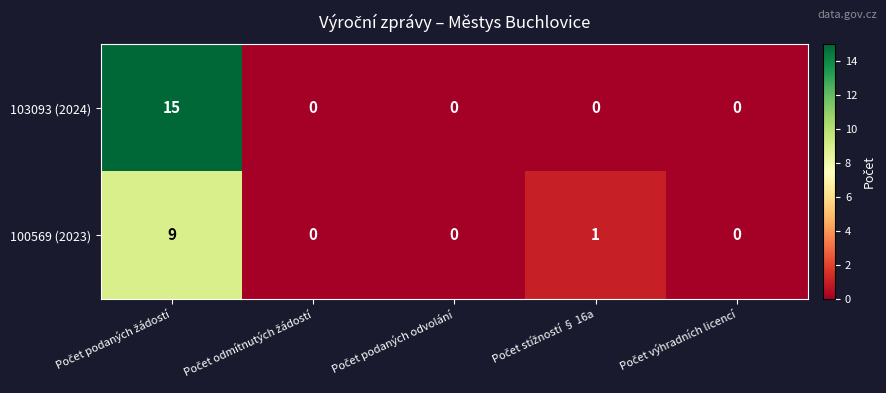

What is the difference between the maximum and minimum values in the 103093 (2024) series?

15